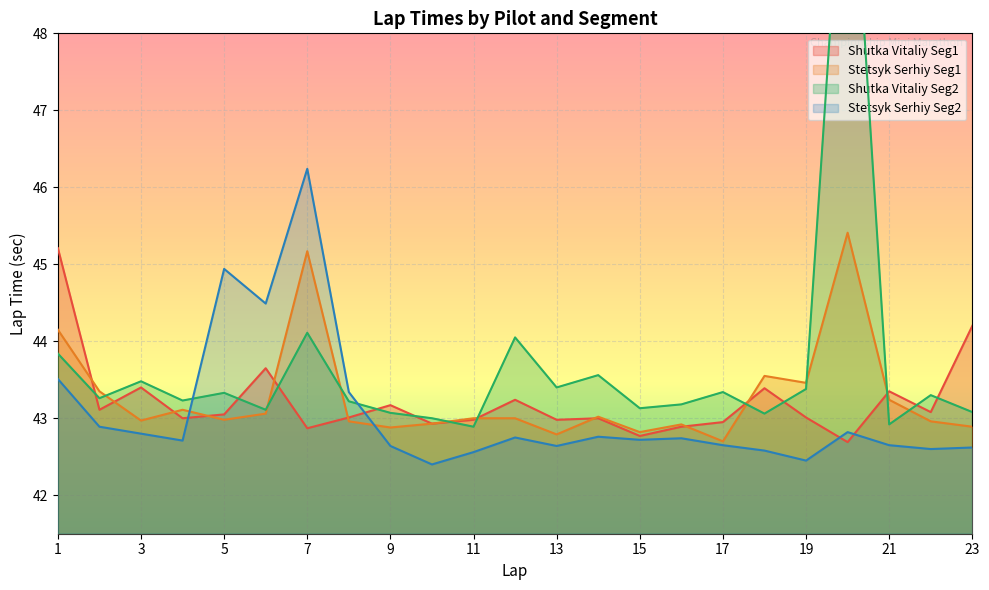

How many interior local valleys does the Shutka Vitaliy Seg1 series have?

8